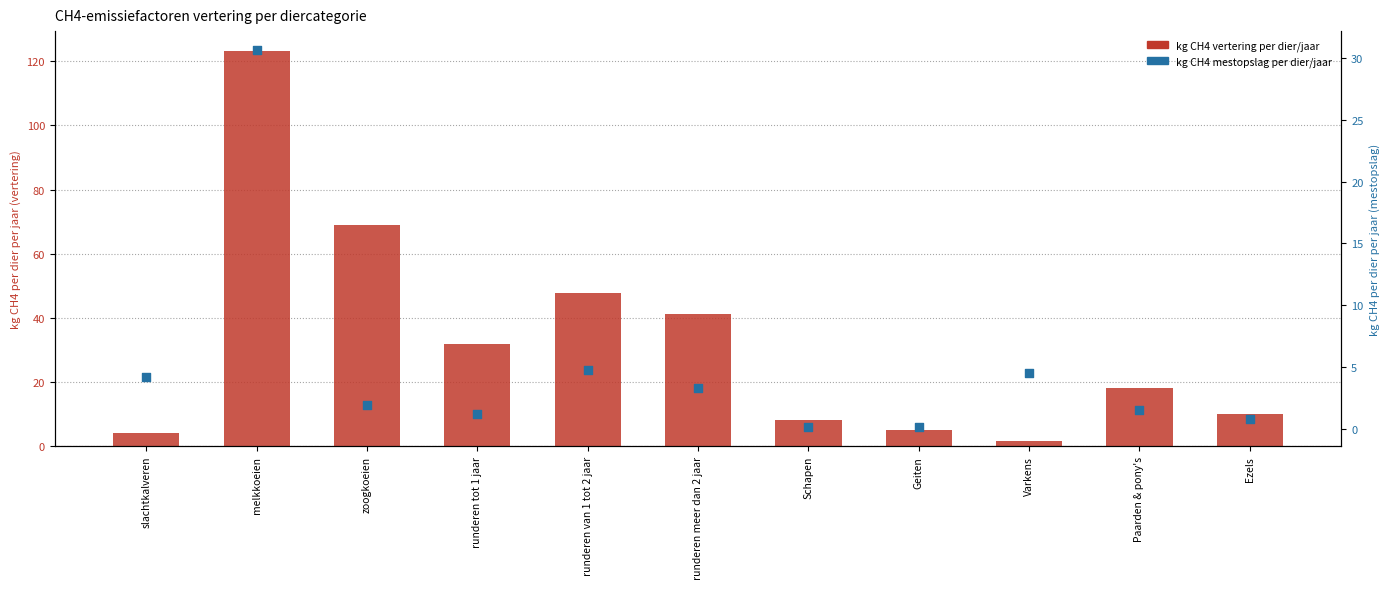

Which series has the largest total across all categories?

kg CH4 vertering per dier/jaar